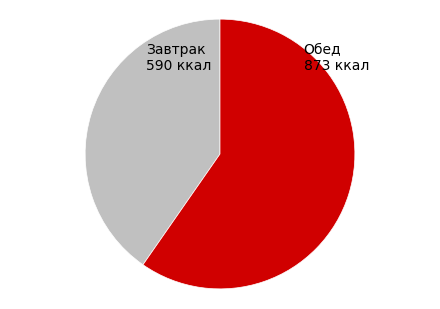

How many slices are in this pie chart?

2